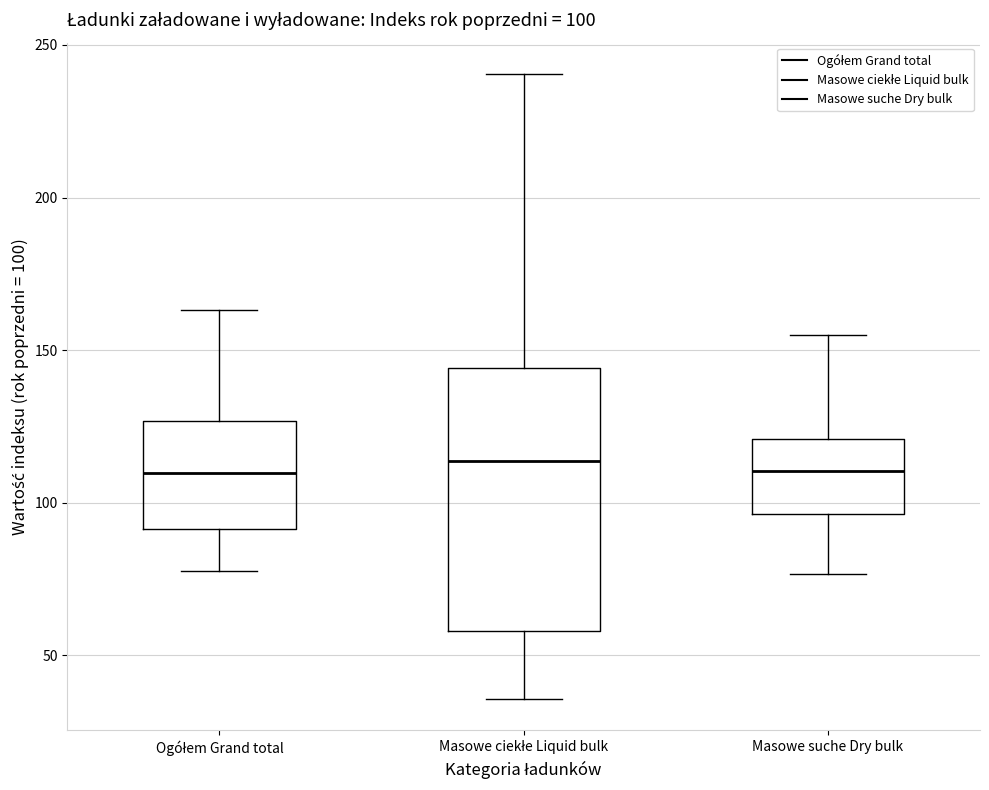

Comparing the boxes themselves (not the whiskers), which one is the tallest?

Masowe ciekłe Liquid bulk